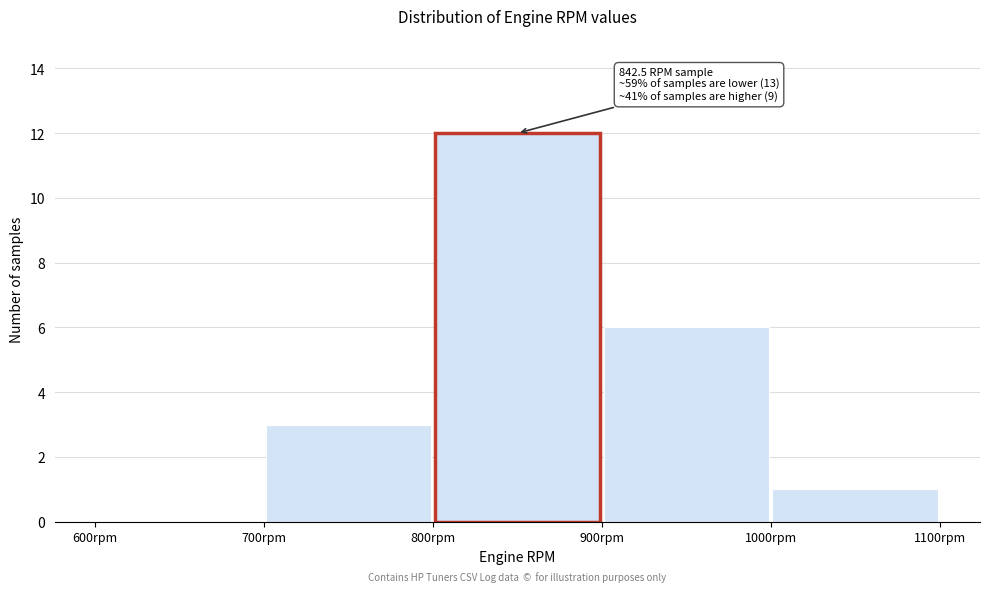

Over which range of the x-axis is the bar tallest?

800 to 900